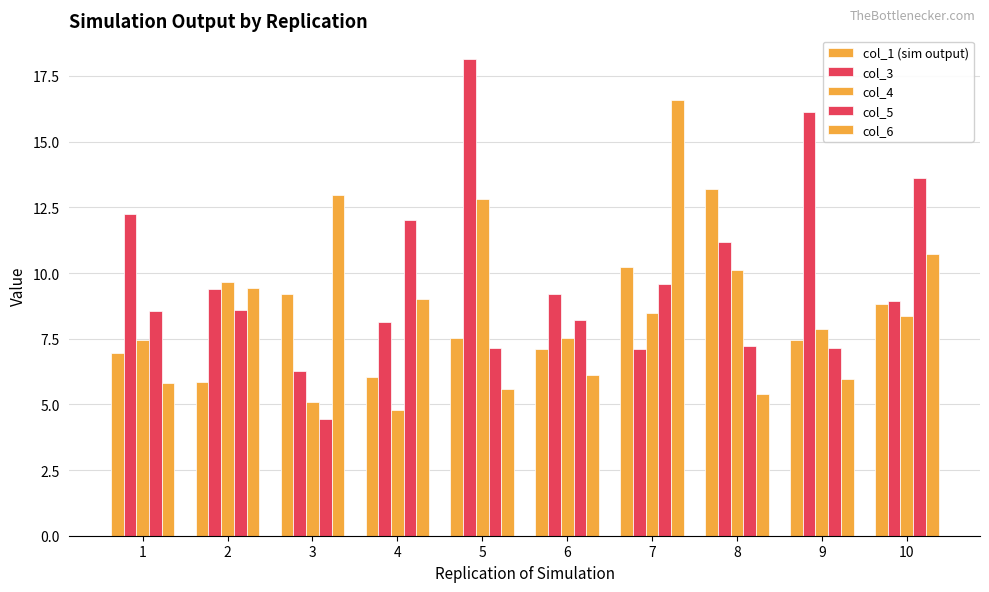

What is the sum of the col_6 values at 3 and 10?

23.7